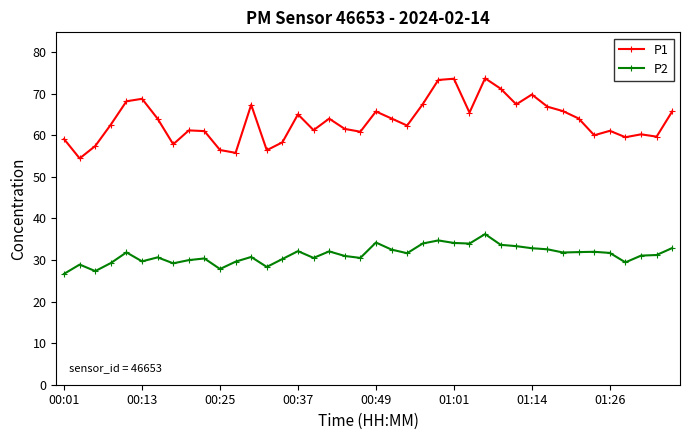

How many values in the P1 series are below 63?

20